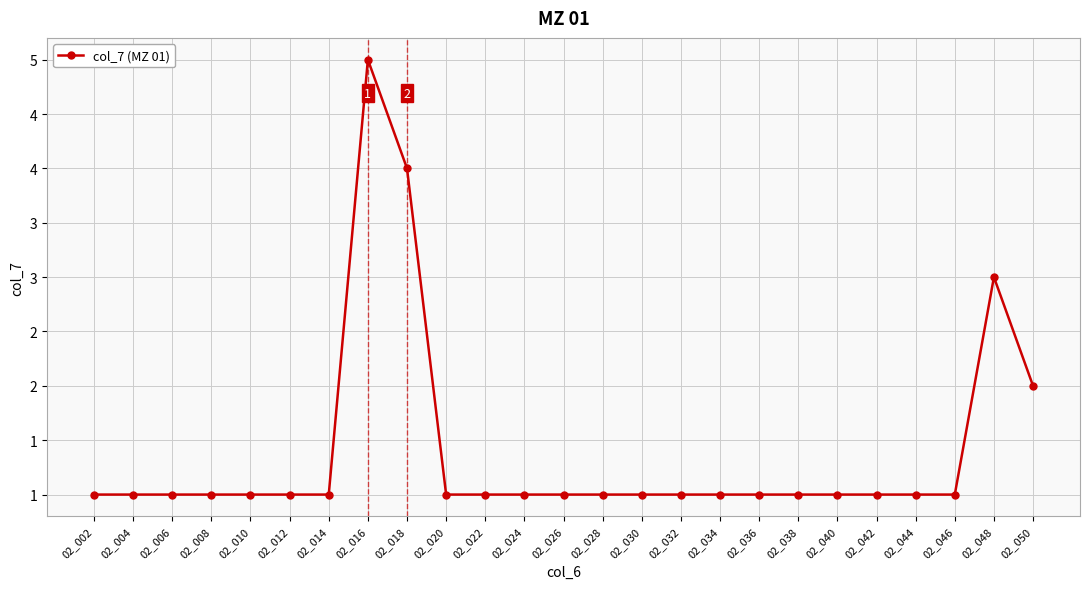

True or false: the data has more than 2 interior local peaks.

False